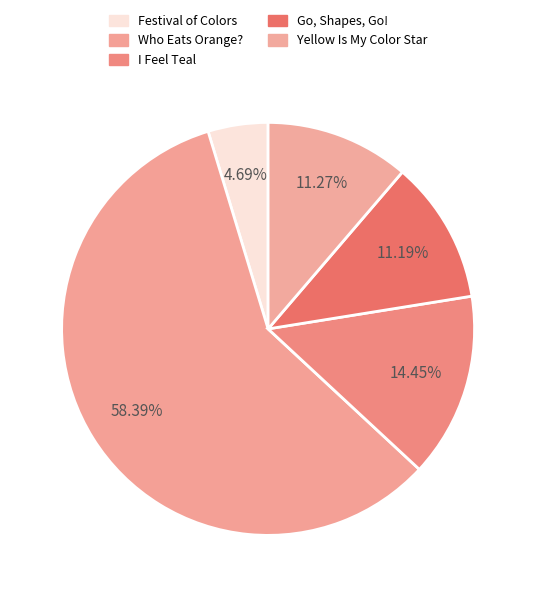

How many slices are in this pie chart?

5